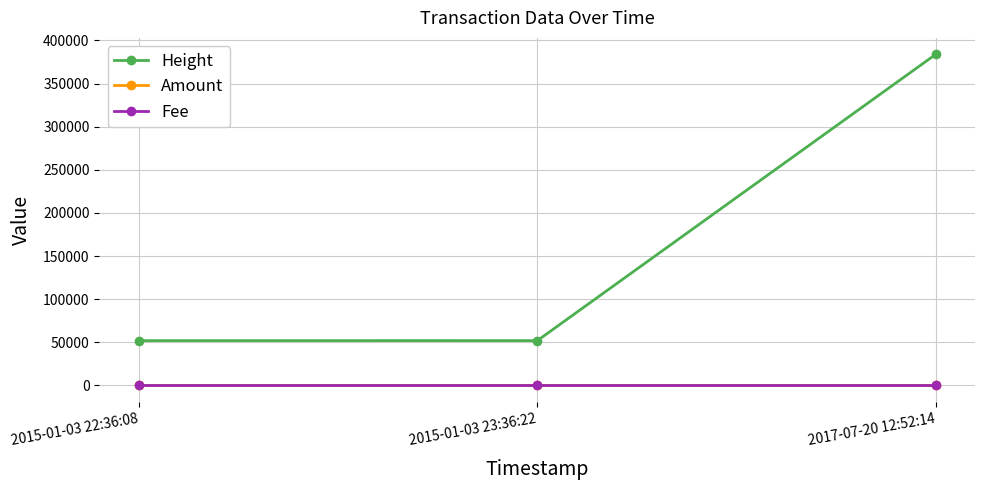

Is the value of Height at 2015-01-03 22:36:08 greater than the value of Amount at 2015-01-03 22:36:08?

Yes